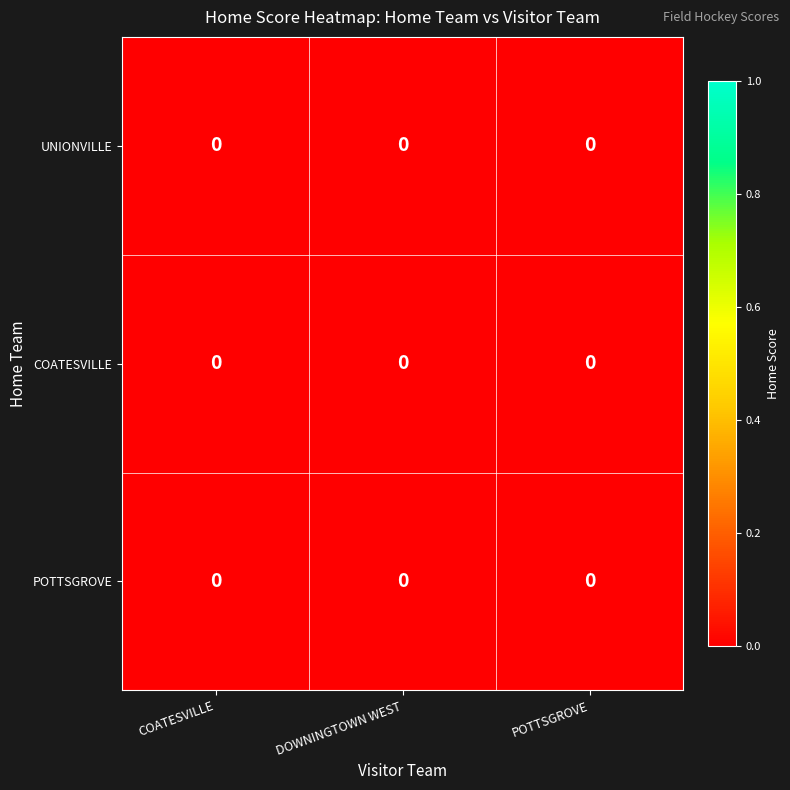

Where is row_0 nearest to the value 0?

COATESVILLE